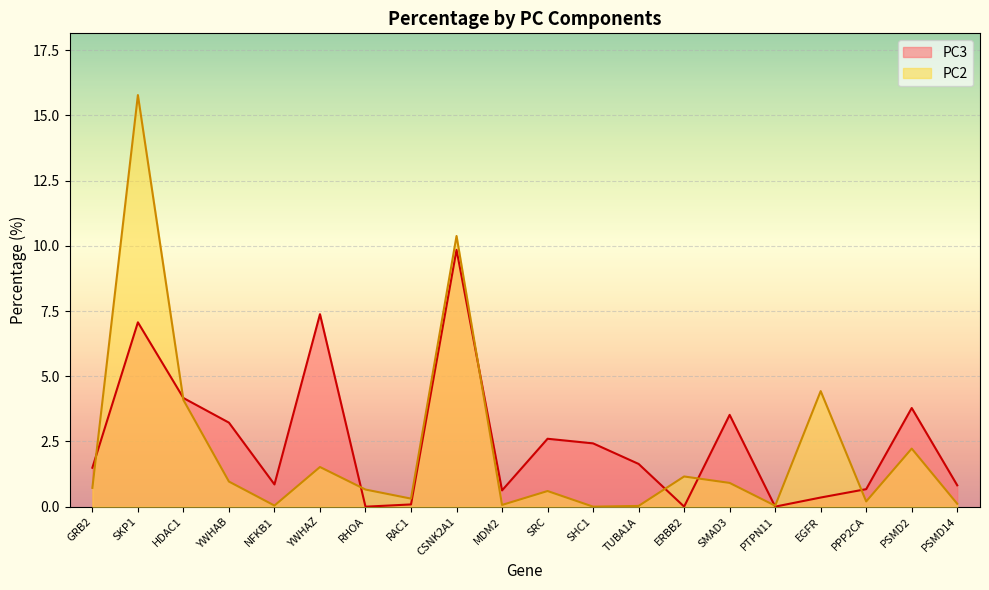

What is the sum of all PC2 values?

44.3